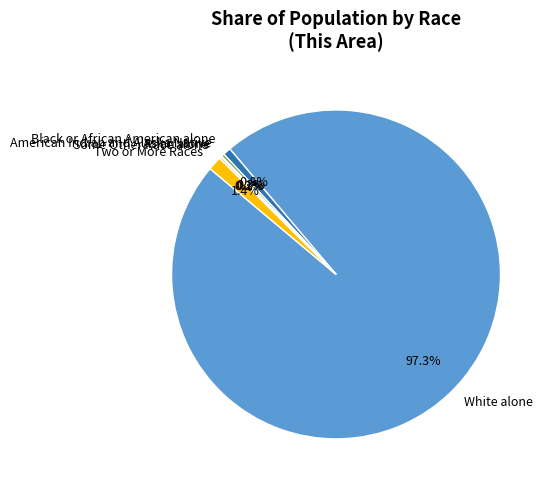

Is the sum of American Indian and Alaska Native and Black or African American alone greater than half?

No